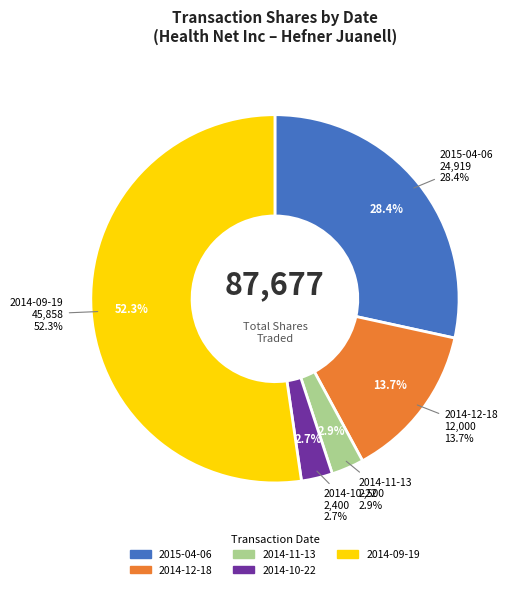

Does any single category account for the majority?

Yes